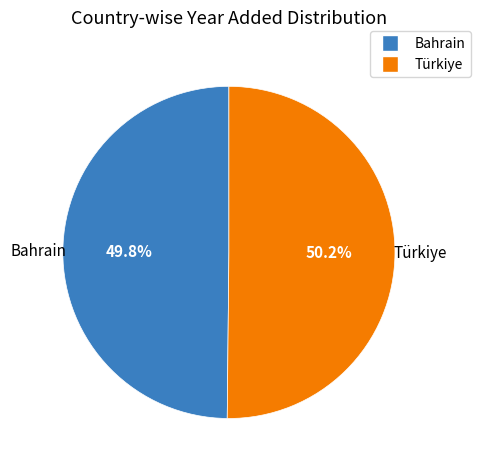

How many segments does this pie chart have?

2